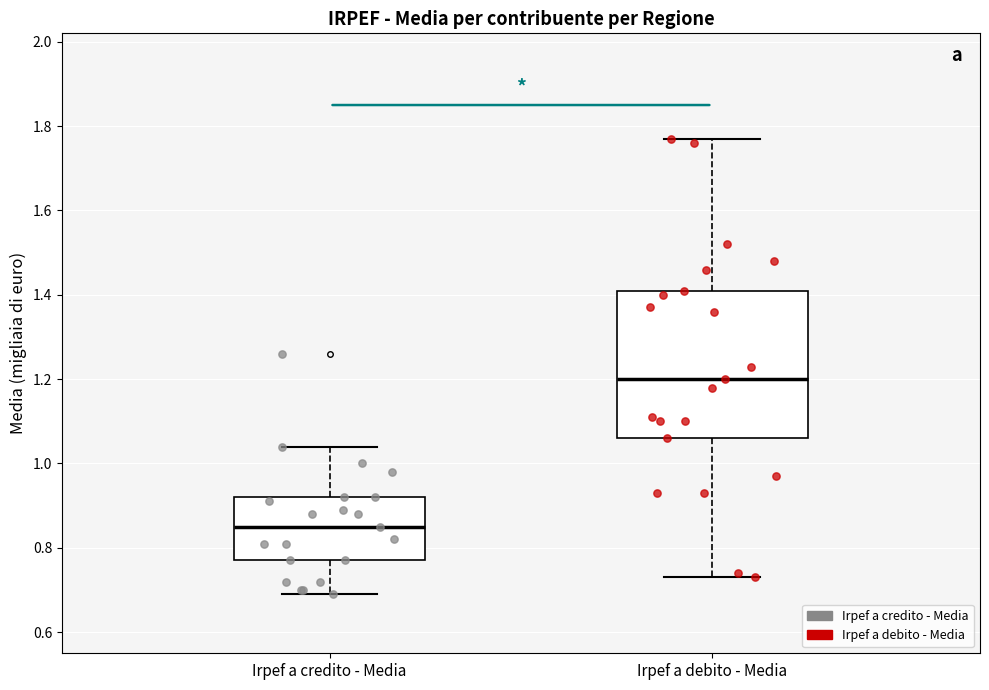

Reading left to right, read every box against the y-axis: the position of its median line, the range the box covers, and the ends of its whiskers. The values are not printed on the chart, so give them approximately, as read against the axis.

Irpef a credito - Media: median 0.86, box 0.78 to 0.92, whiskers 0.70 to 1.04
Irpef a debito - Media: median 1.20, box 1.06 to 1.42, whiskers 0.74 to 1.78